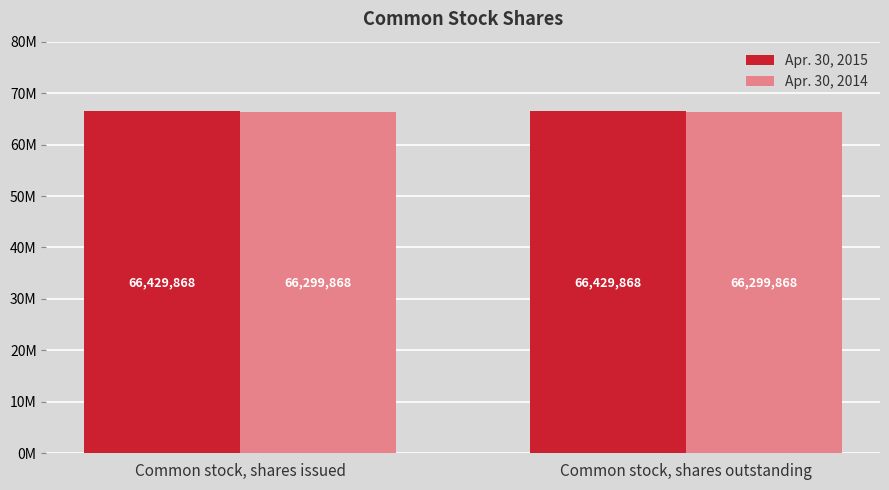

The Apr. 30, 2015 series shows 25600462 at Common stock, shares outstanding. True or false?

False